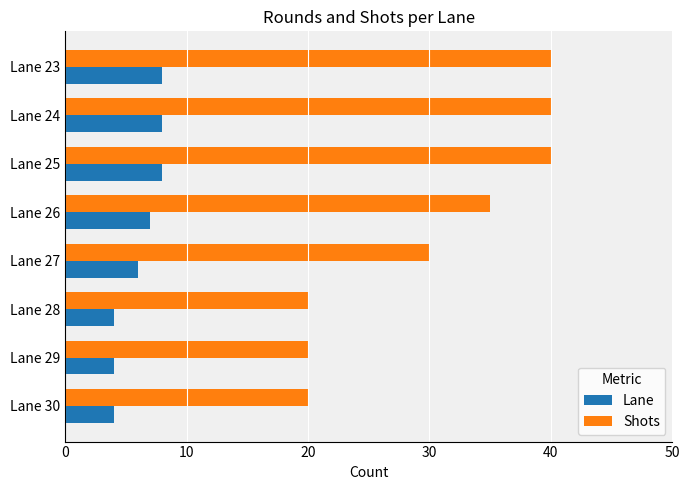

Rank the series by their average value, from highest to lowest.

Shots, Lane